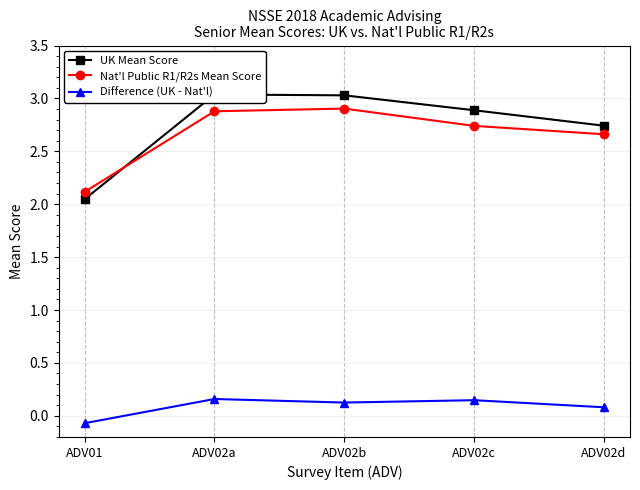

Is the value of UK Mean Score at ADV02c greater than the value of Difference (UK - Nat'l) at ADV02c?

Yes